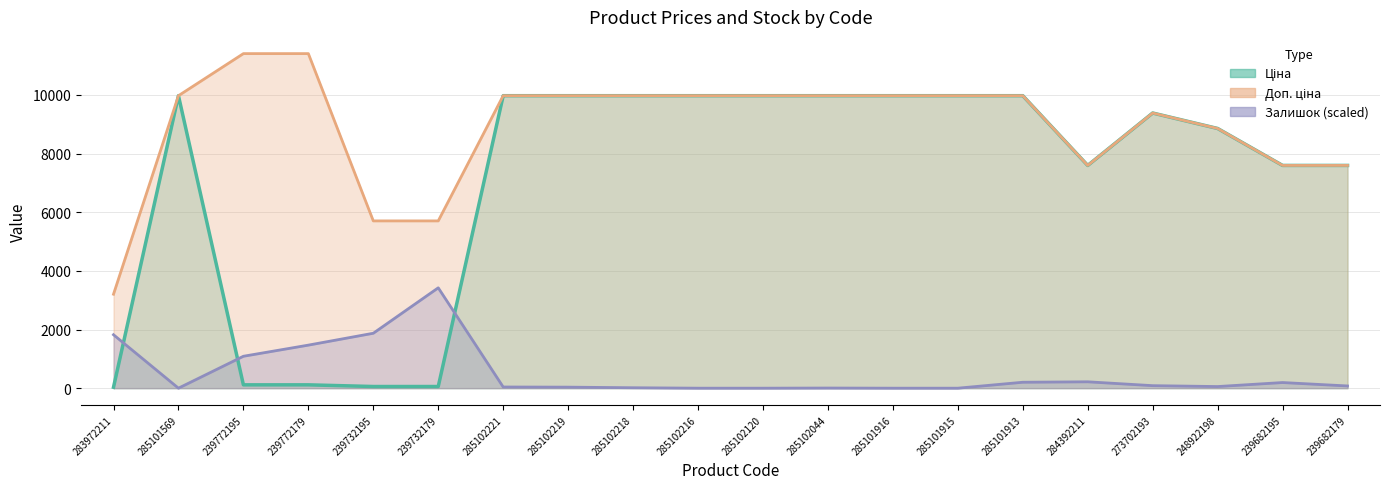

What is the average value of the Доп. ціна series?

8910.8